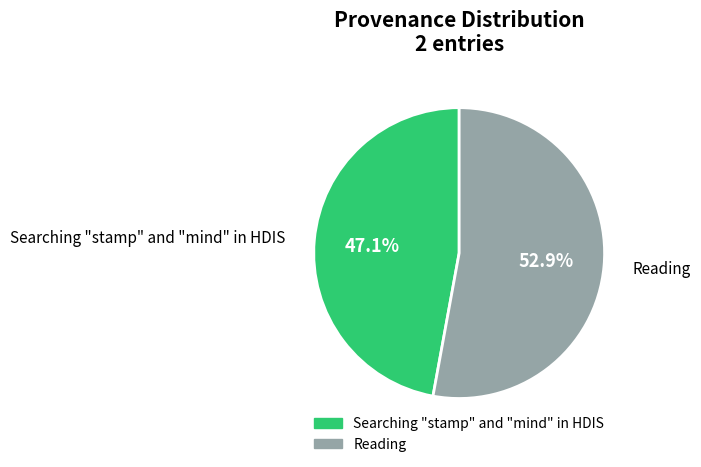

What percentage is the Searching "stamp" and "mind" in HDIS slice, to the nearest percent?

47%